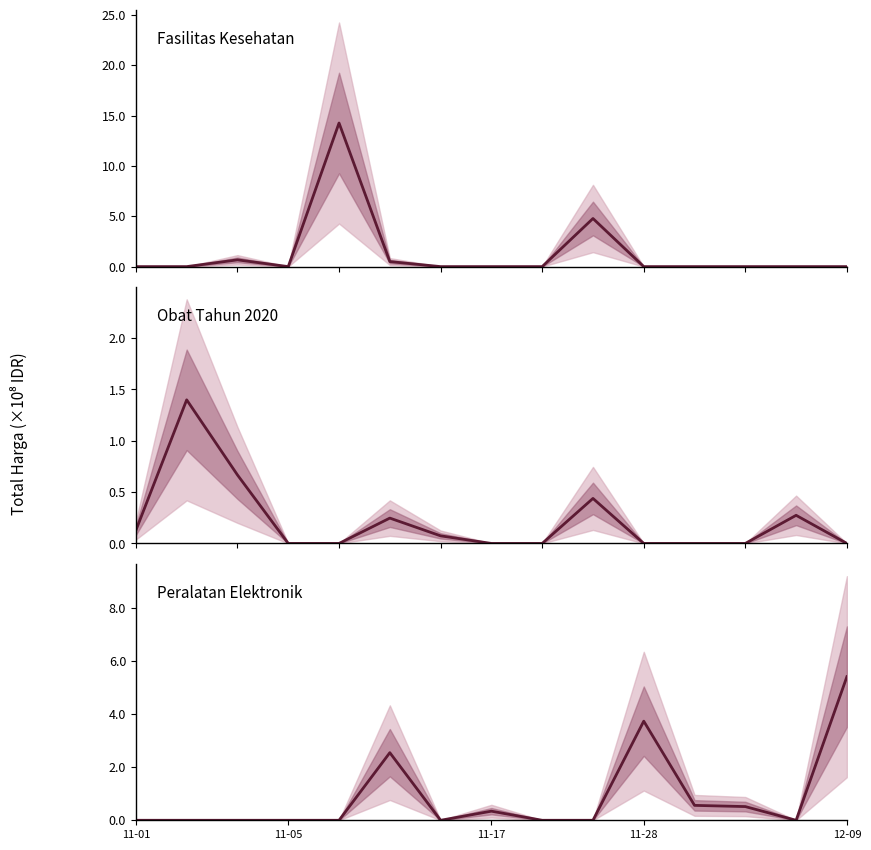

Which series ends up on top after the final intersection of Fasilitas Kesehatan and Obat Tahun 2020?

Obat Tahun 2020